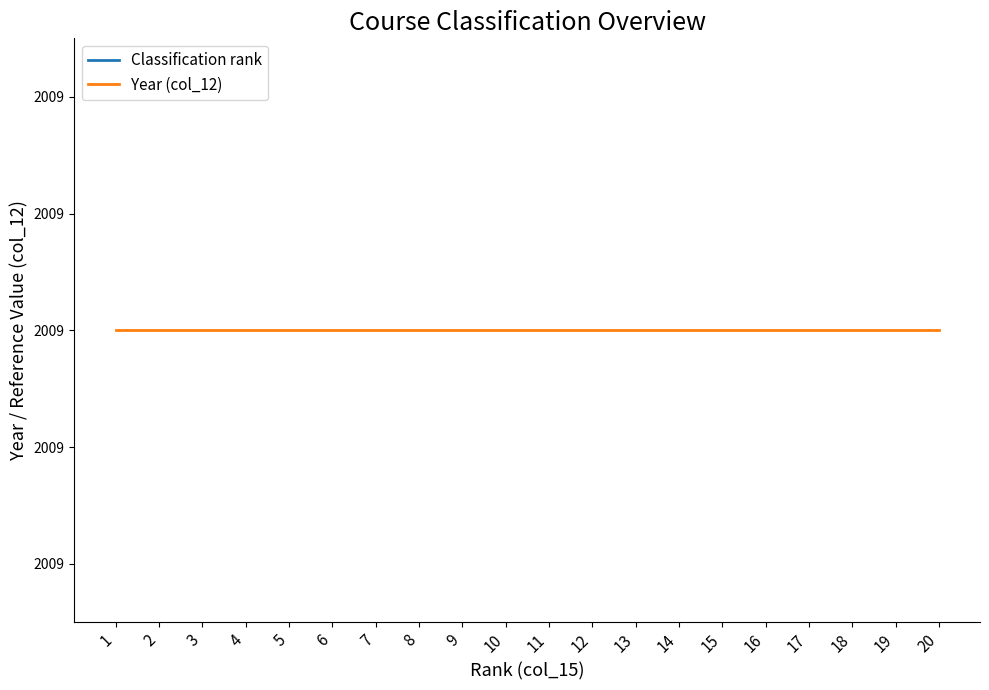

What is the total value across all series at 8?

2017